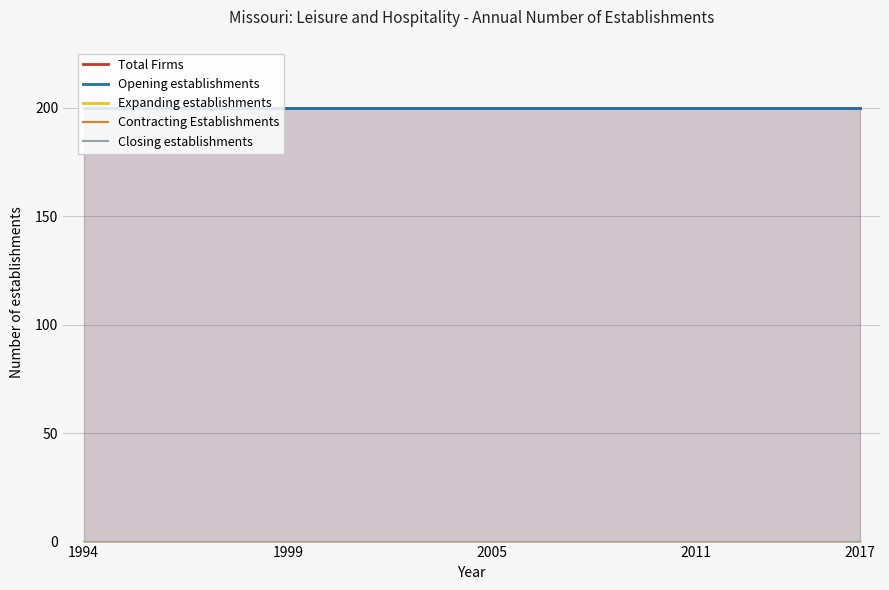

True or false: Opening establishments and Closing establishments intersect in this chart.

False